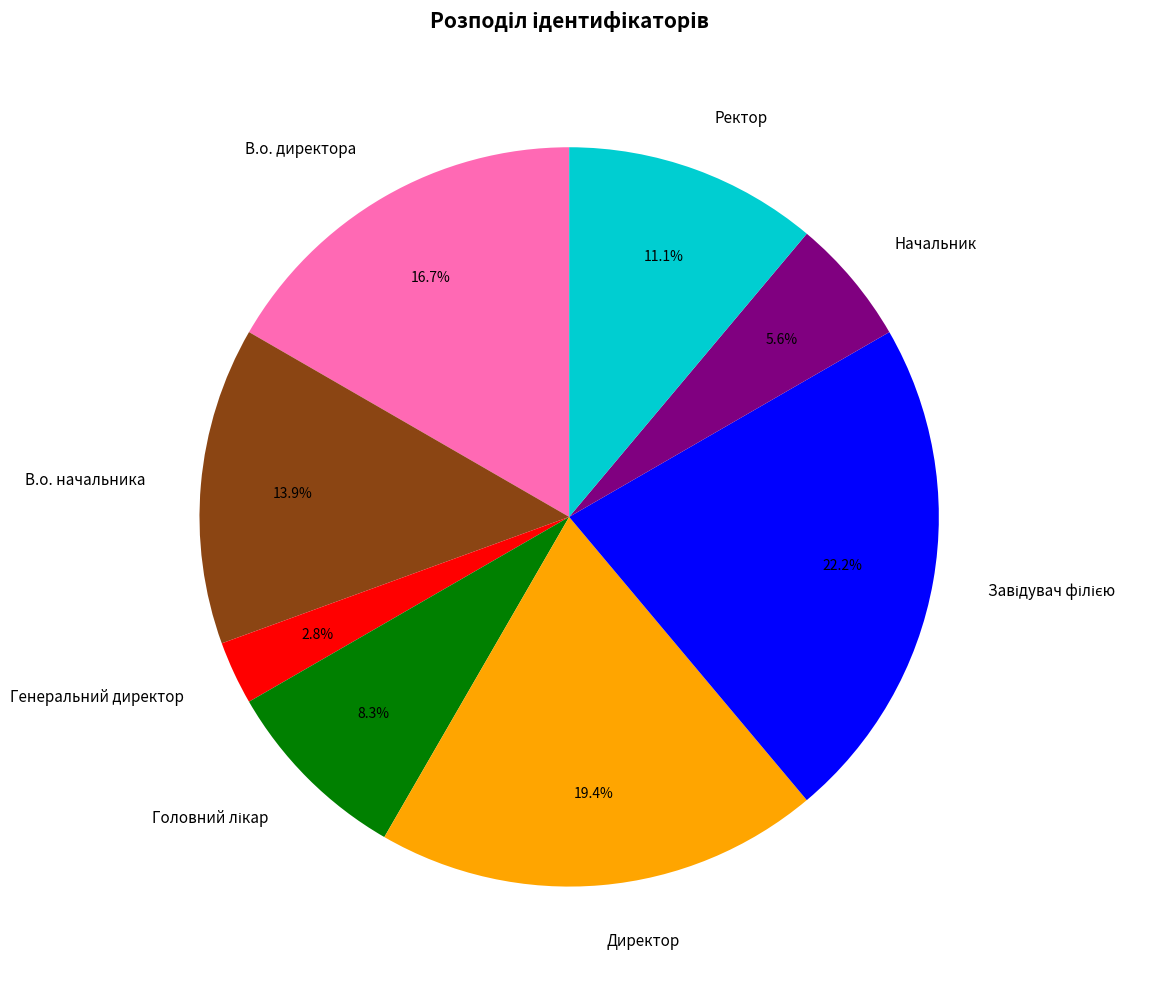

Which category has the smallest portion of the pie?

Генеральний директор